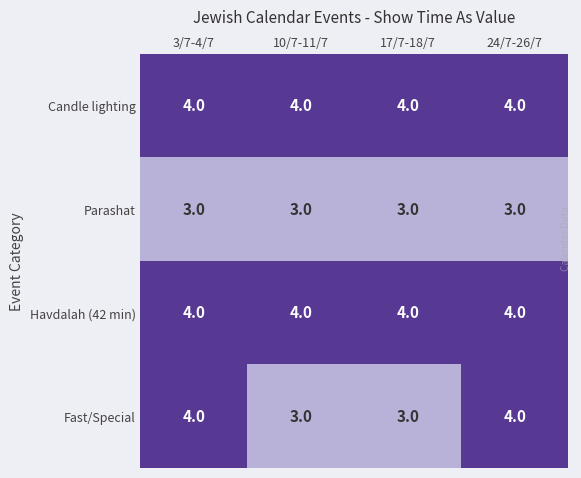

The Parashat series shows 3 at 17/7-18/7. True or false?

True